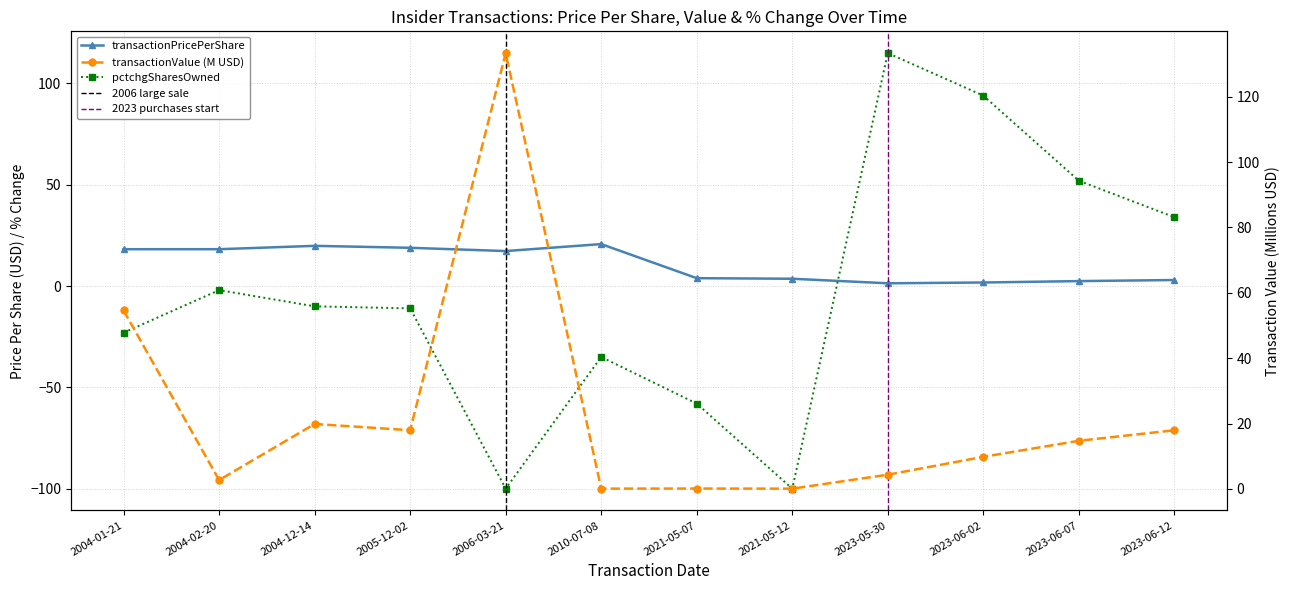

What is the greatest value displayed?

133.3